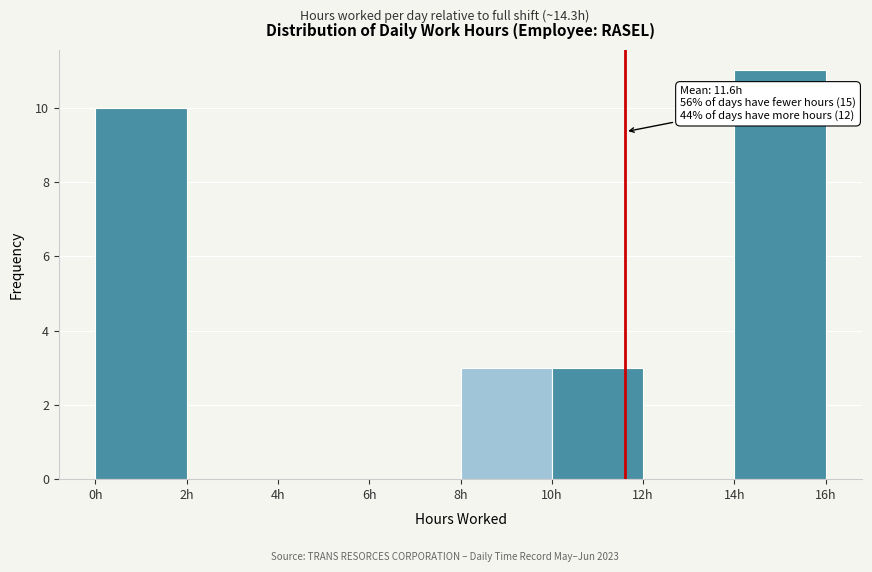

Over which range of the x-axis is the bar tallest?

14 to 16